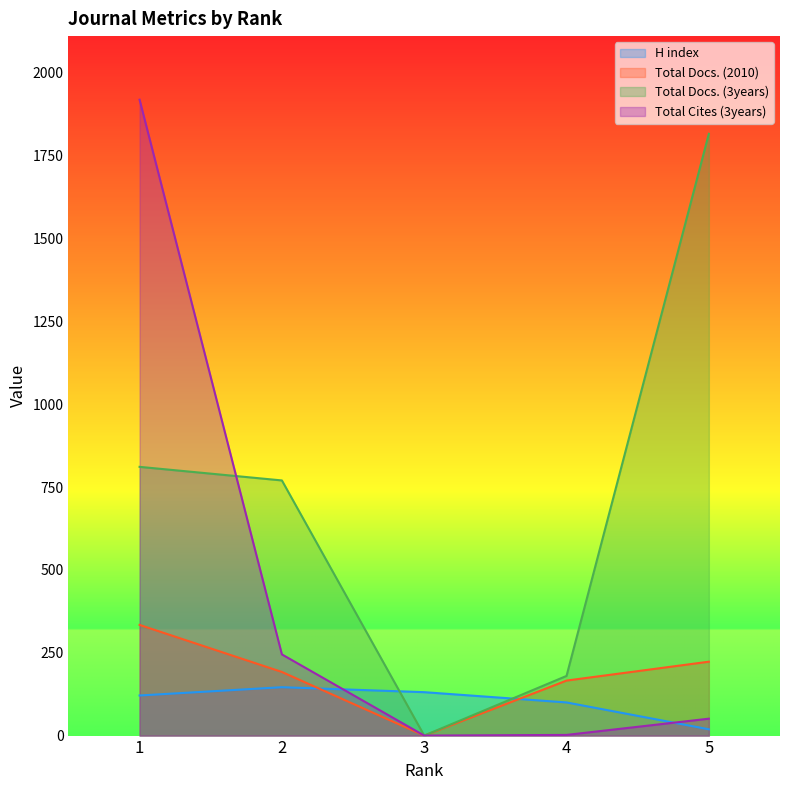

How many interior local valleys does the Total Docs. (3years) series have?

1